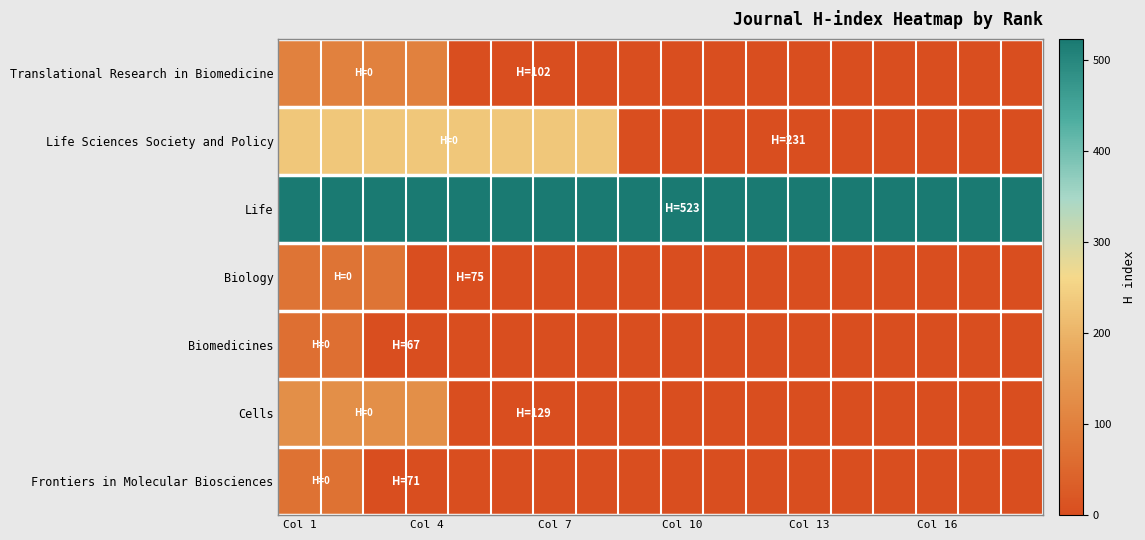

Count the number of categories in the chart.

18